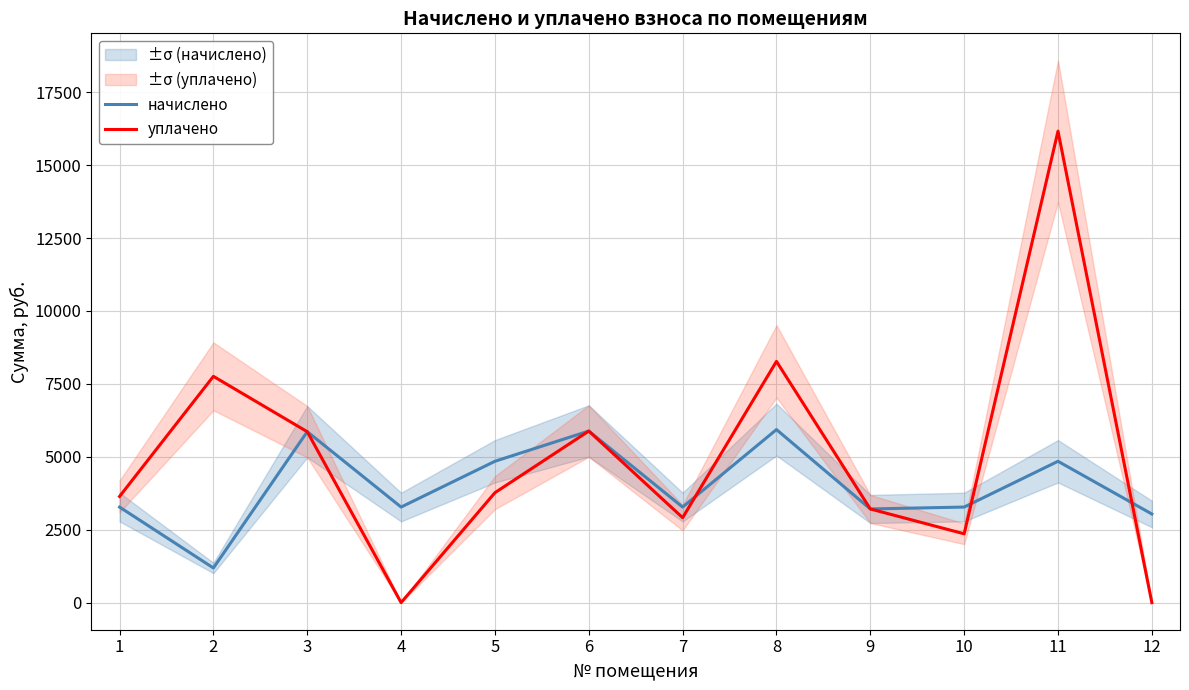

Reading left to right, list all the values displayed in this chart.

начислено: 1=3276.0	2=1188.0	3=5860.8	4=3276.0	5=4845.6	6=5882.4	7=3276.0	8=5932.8	9=3211.2	10=3276.0	11=4845.6	12=3038.4
уплачено: 1=3640.0	2=7757.8	3=5859.9	4=0.0	5=3769.0	6=5882.4	7=2912.0	8=8270.6	9=3211.1	10=2359.1	11=16164.2	12=0.0